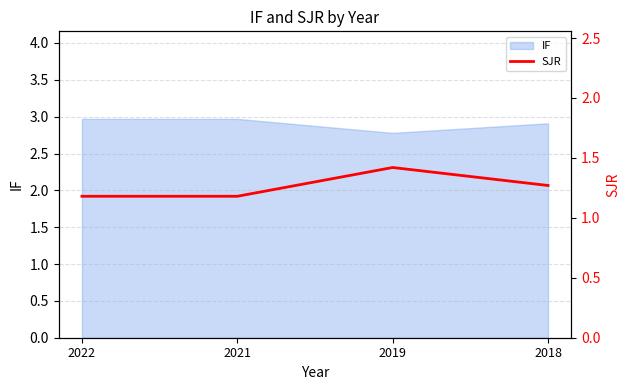

What is the value of the 3rd point from the left?

1.4